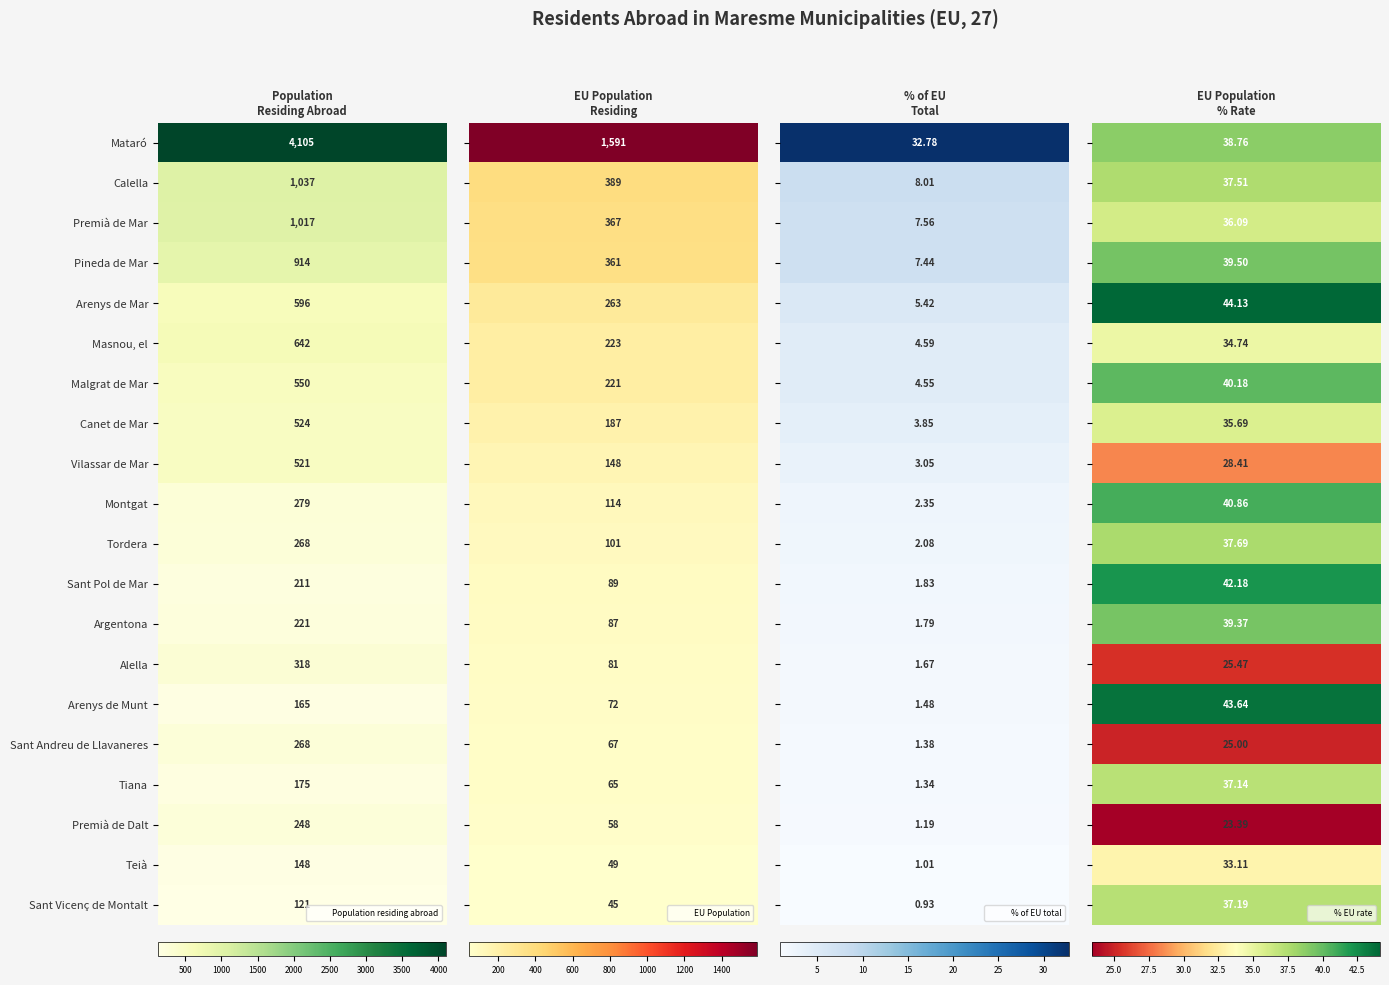

List the series in order of their peak value, lowest first.

Sant Vicenç de Montalt, Teià, Arenys de Munt, Tiana, Sant Pol de Mar, Argentona, Premià de Dalt, Tordera, Sant Andreu de Llavaneres, Montgat, Alella, Vilassar de Mar, Canet de Mar, Malgrat de Mar, Arenys de Mar, Masnou, el, Pineda de Mar, Premià de Mar, Calella, Mataró